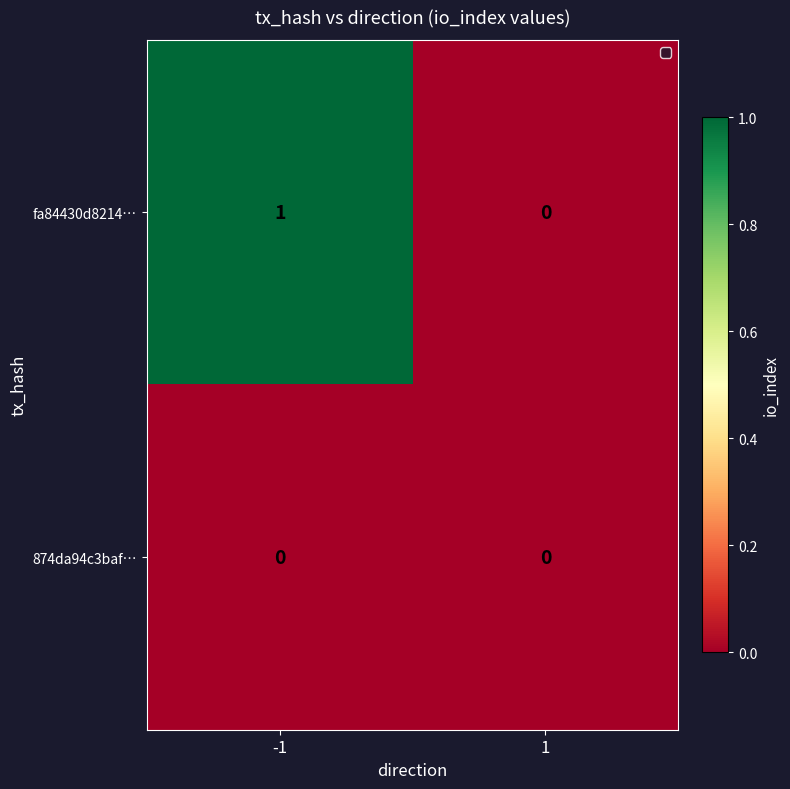

Which series has the largest total across all categories?

fa84430d8214…